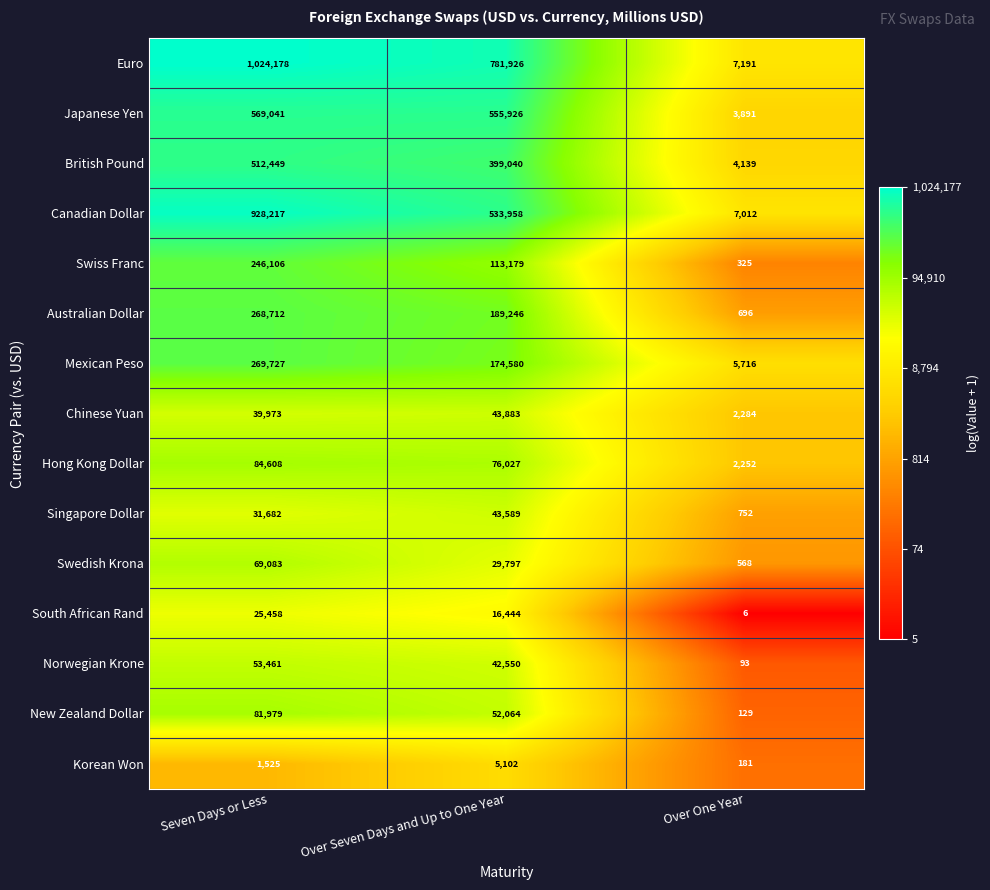

Where is Chinese Yuan nearest to the value 23083?

Seven Days or Less